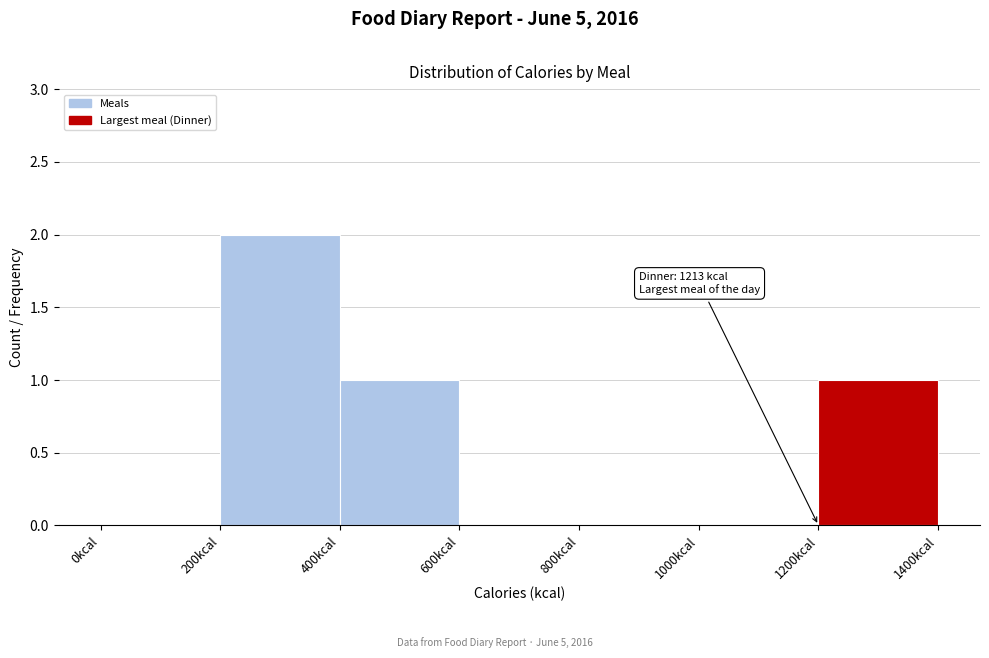

Over which range of the x-axis is the bar tallest?

200 to 400